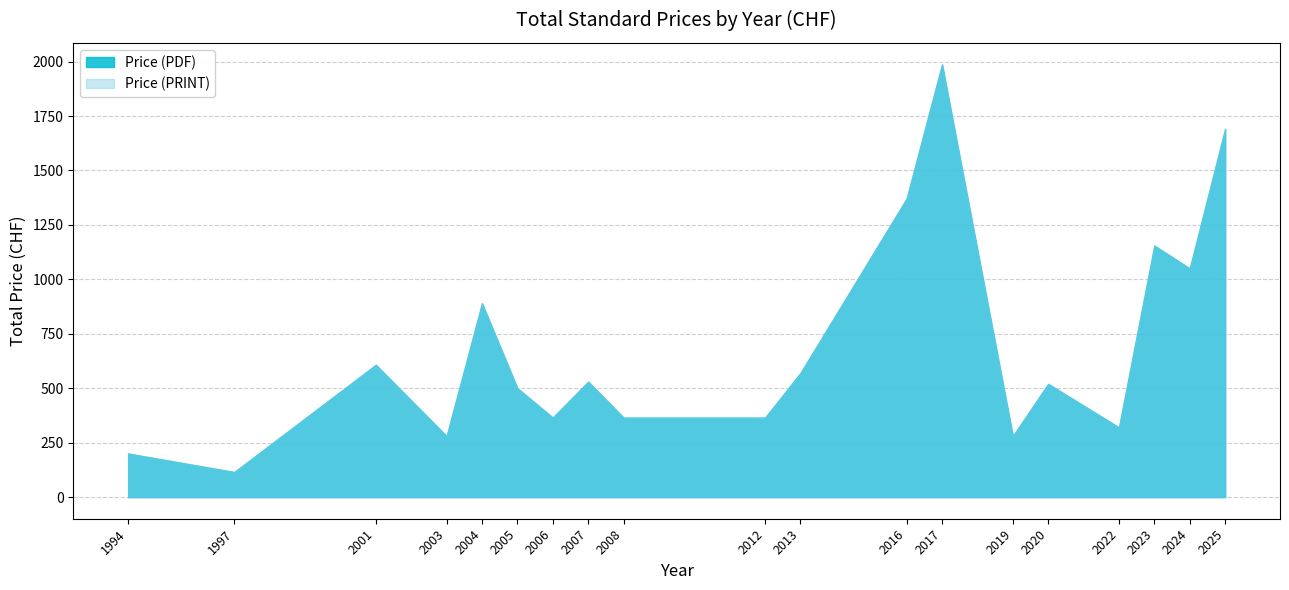

What value does the Price (PRINT) series have at 2024?

1050.0